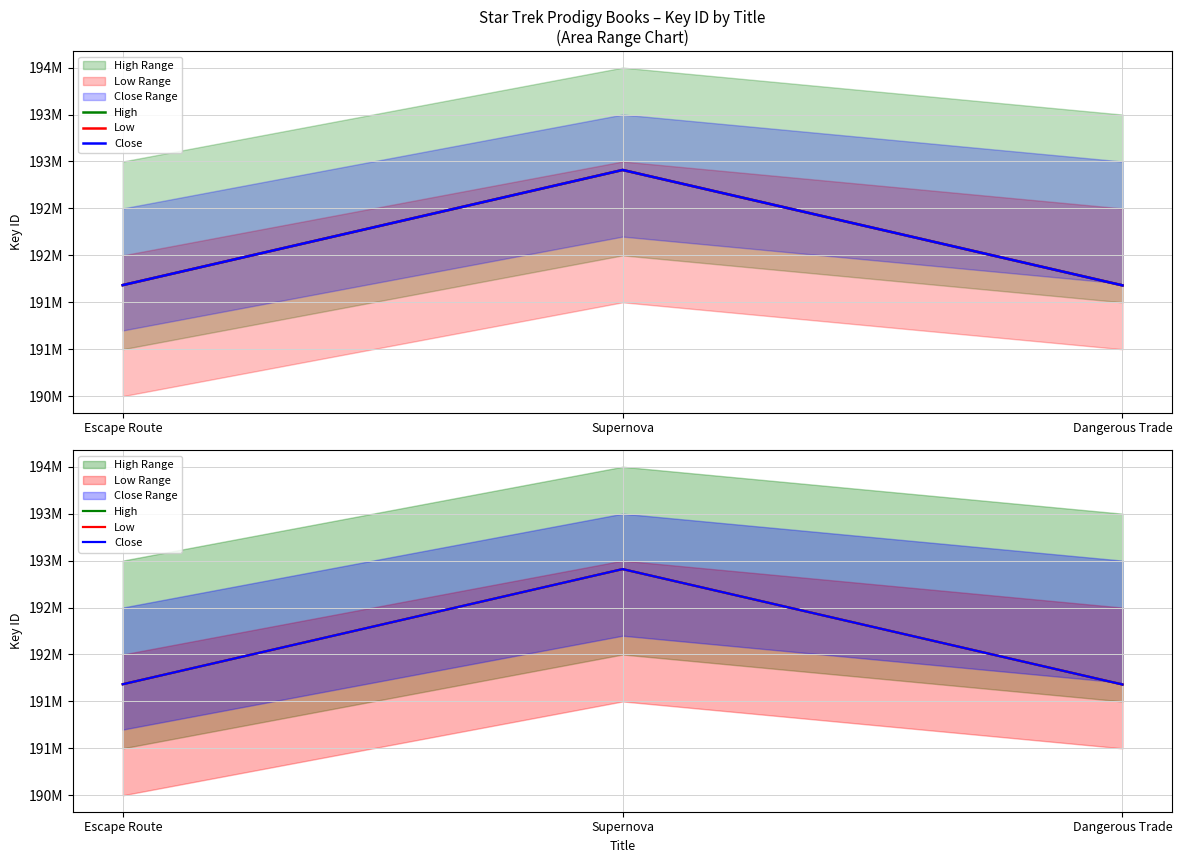

How many lines are shown in the chart?

3